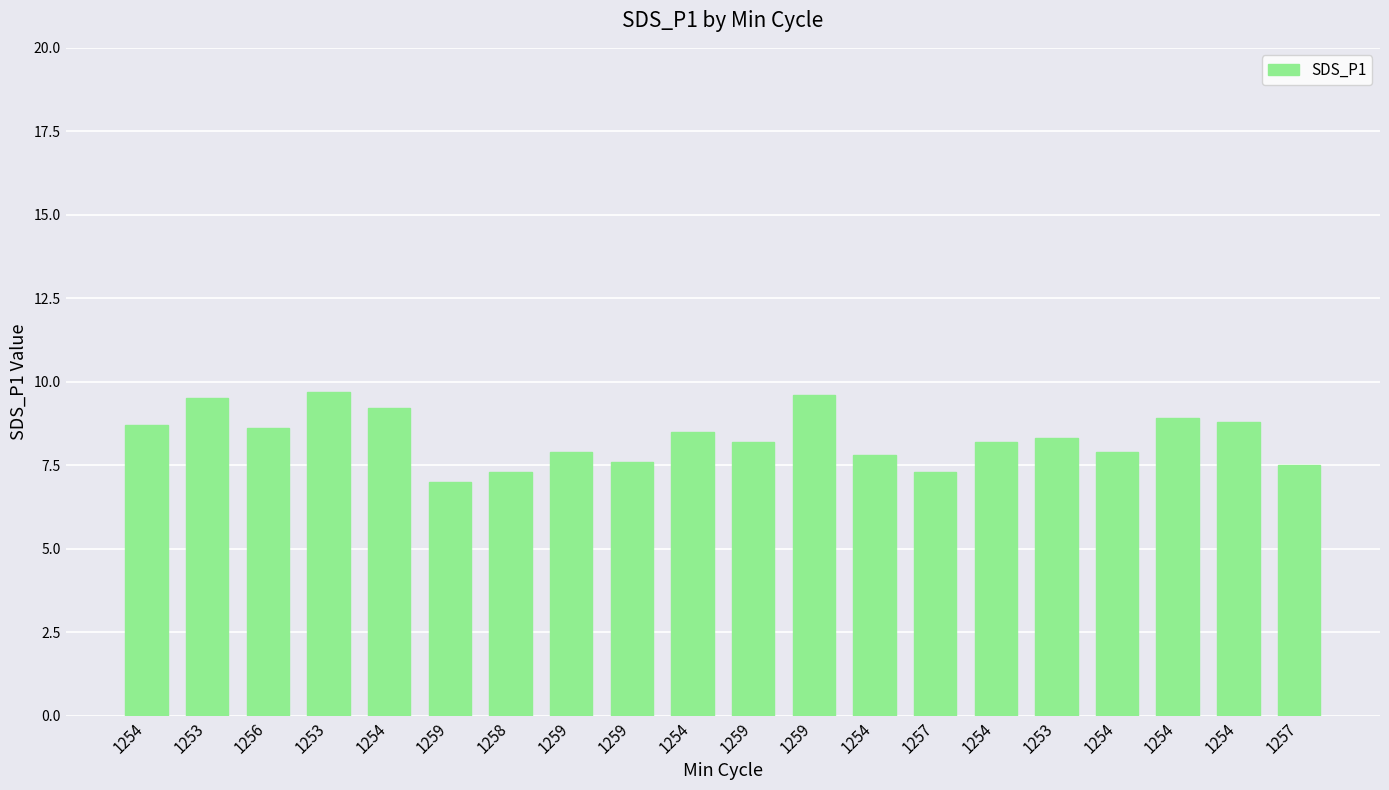

What is the maximum value shown in the chart?

9.7